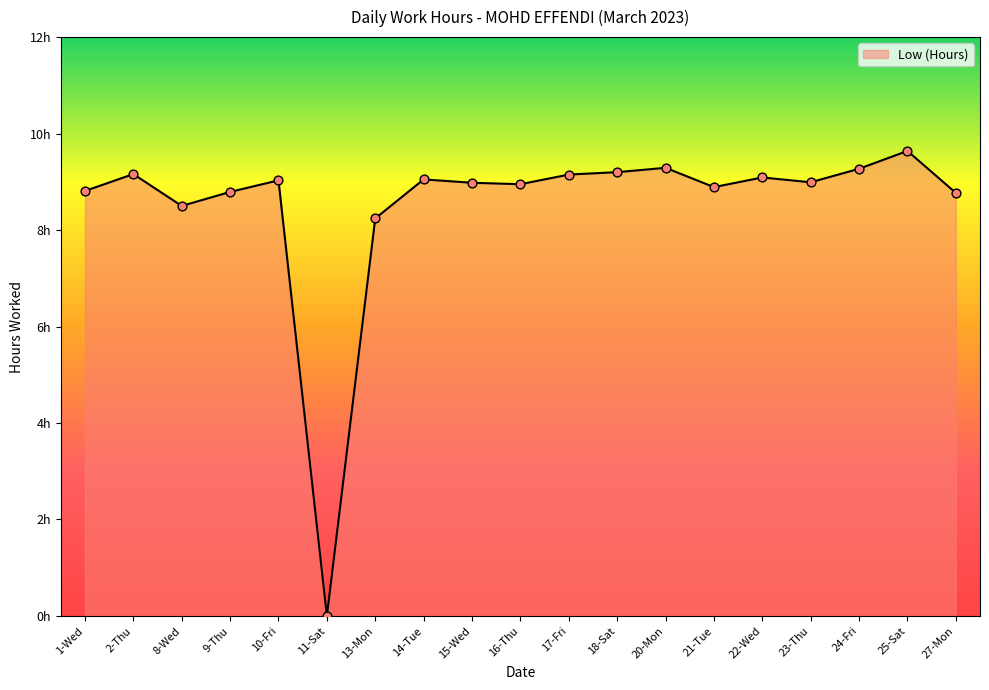

Which has a higher value, 15-Wed or 13-Mon?

15-Wed